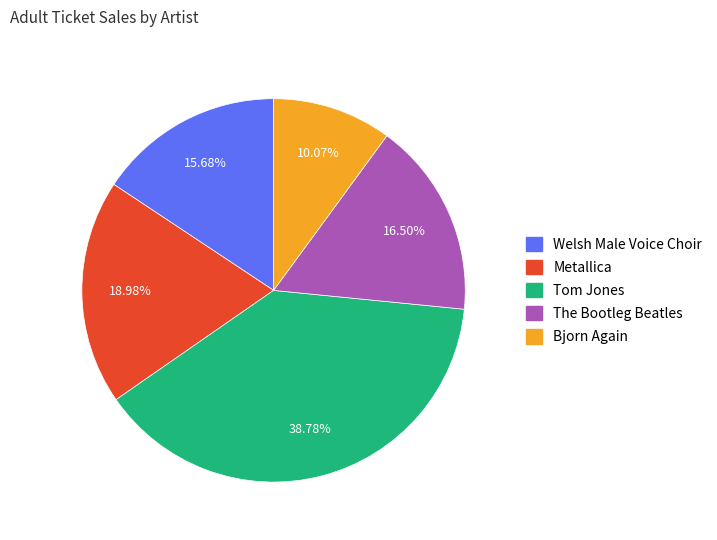

Does The Bootleg Beatles account for over 50% of the chart?

No